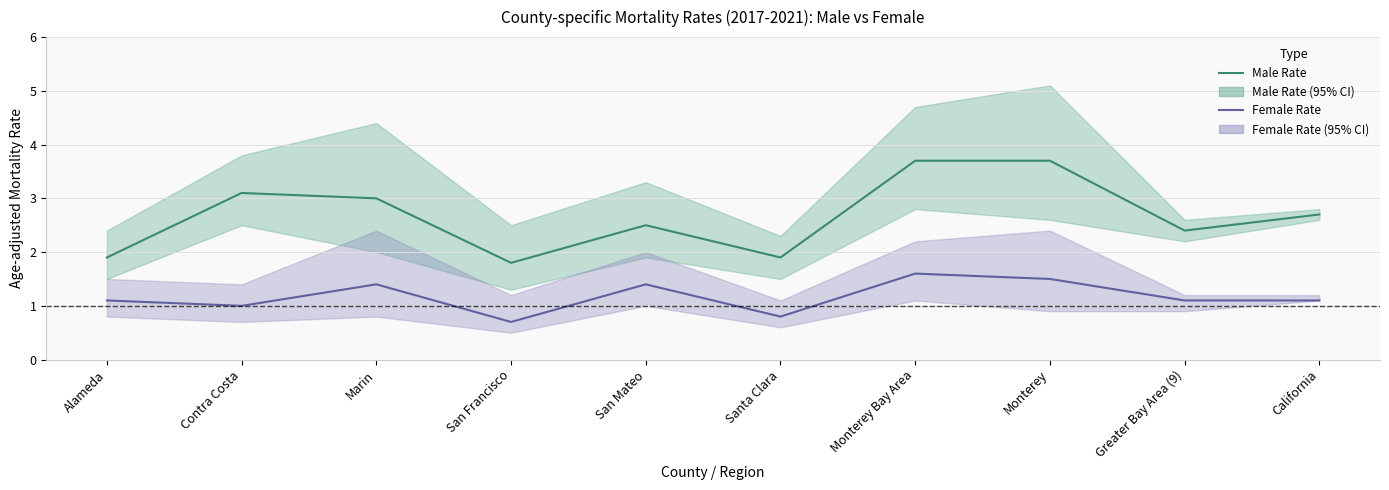

Read the Female Rate value at California.

1.1